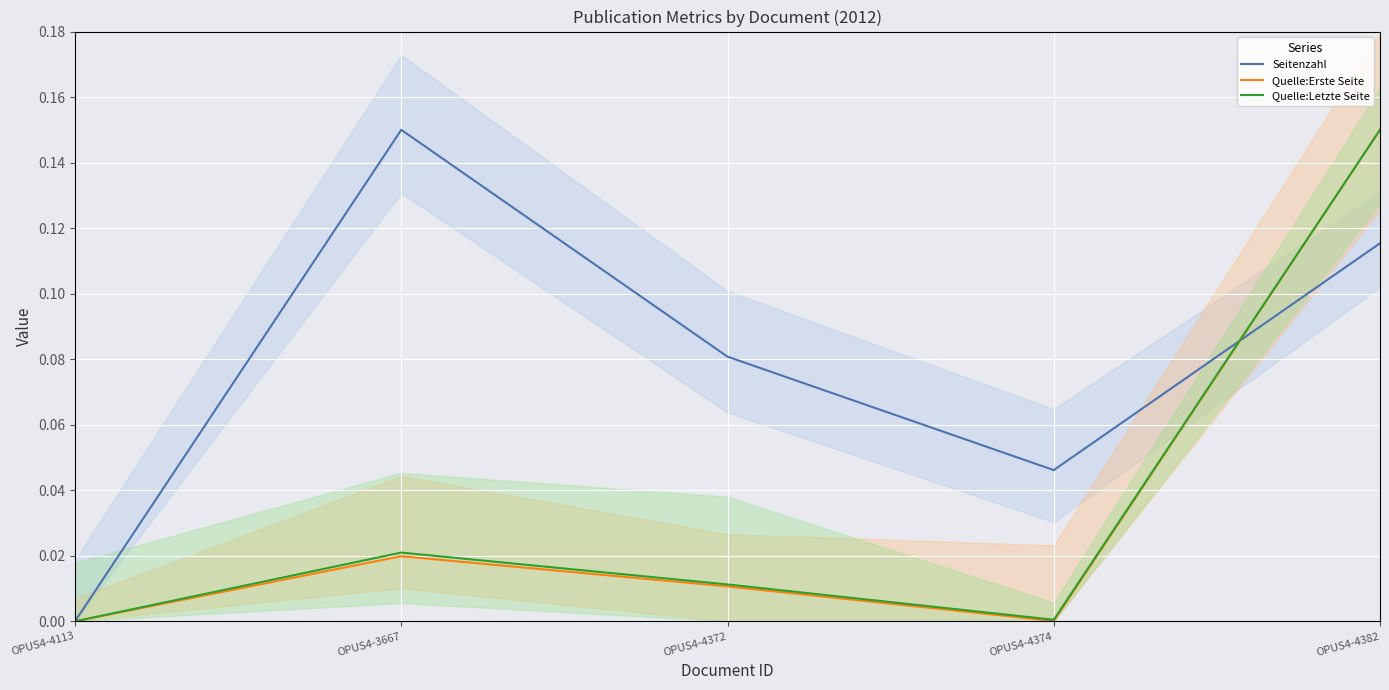

List the labels in order of Seitenzahl value, smallest first.

OPUS4-4113, OPUS4-4374, OPUS4-4372, OPUS4-4382, OPUS4-3667